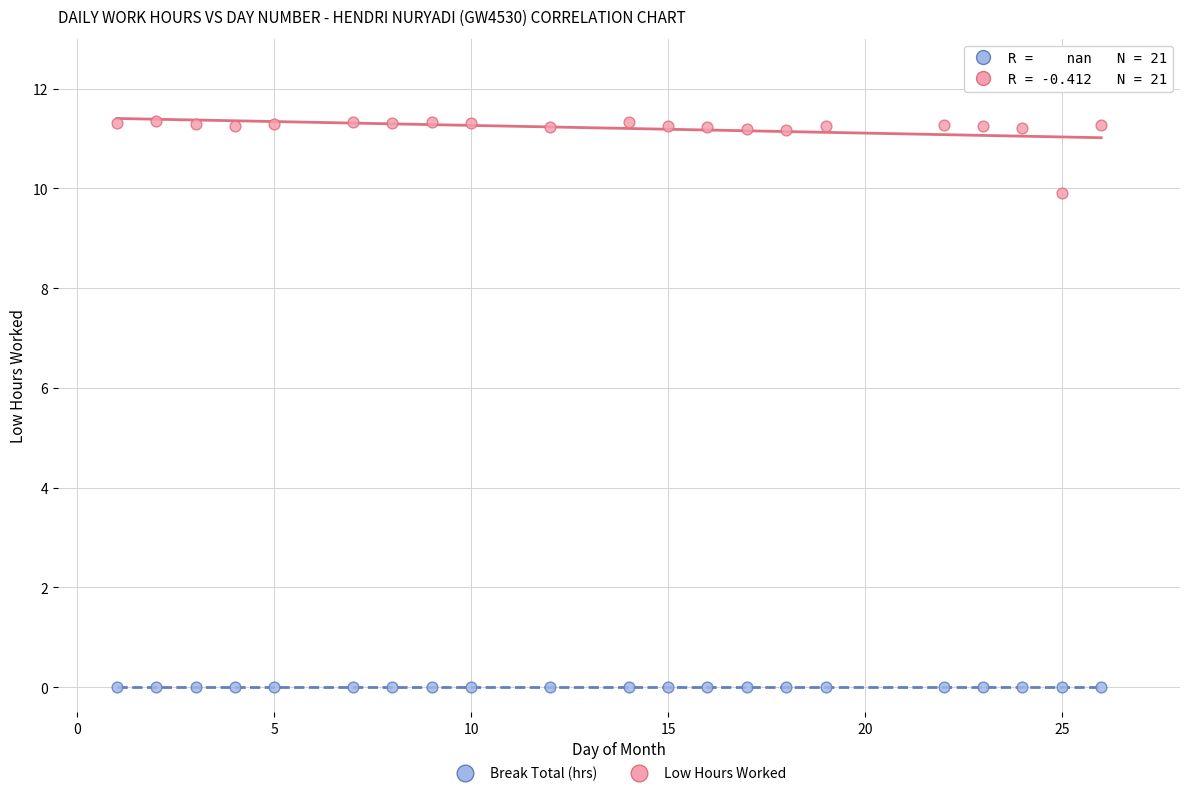

How many points are shown in the scatter plot?

42